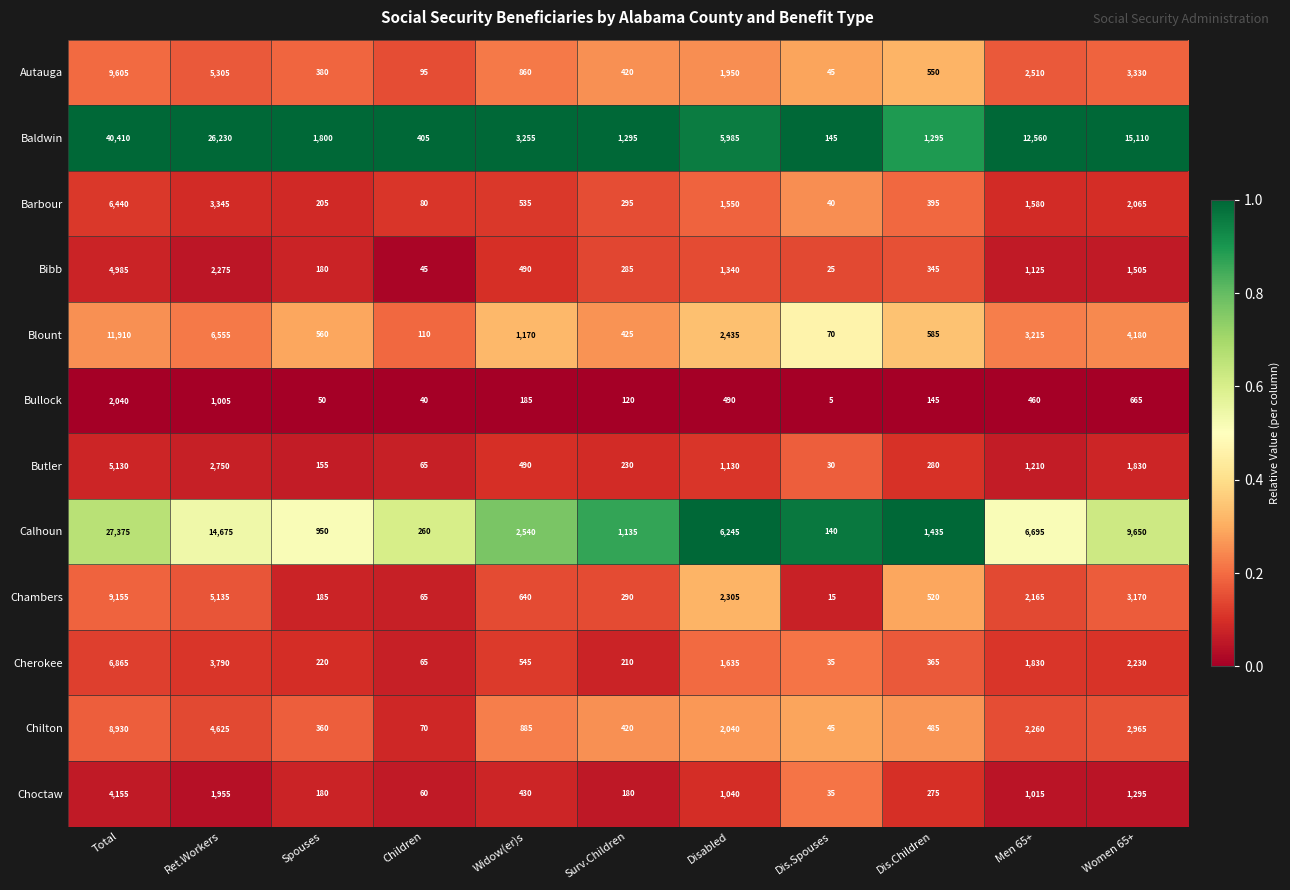

Which series changed the most between Surv.Children and Dis.Spouses?

Baldwin